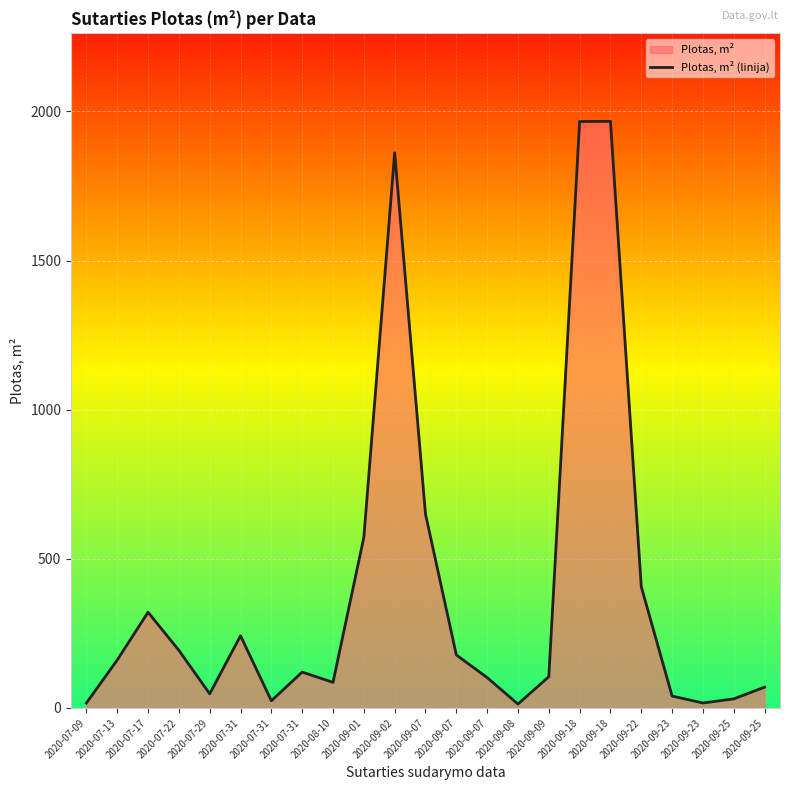

How many lines are shown in the chart?

1